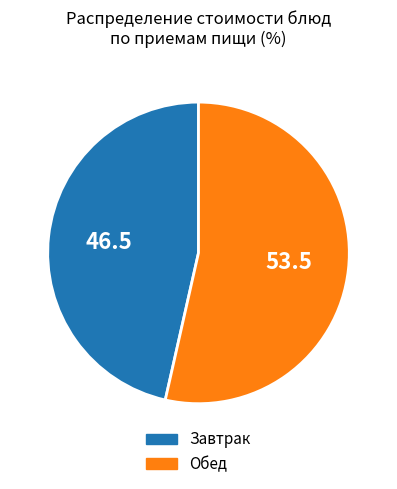

How many slices are in this pie chart?

2